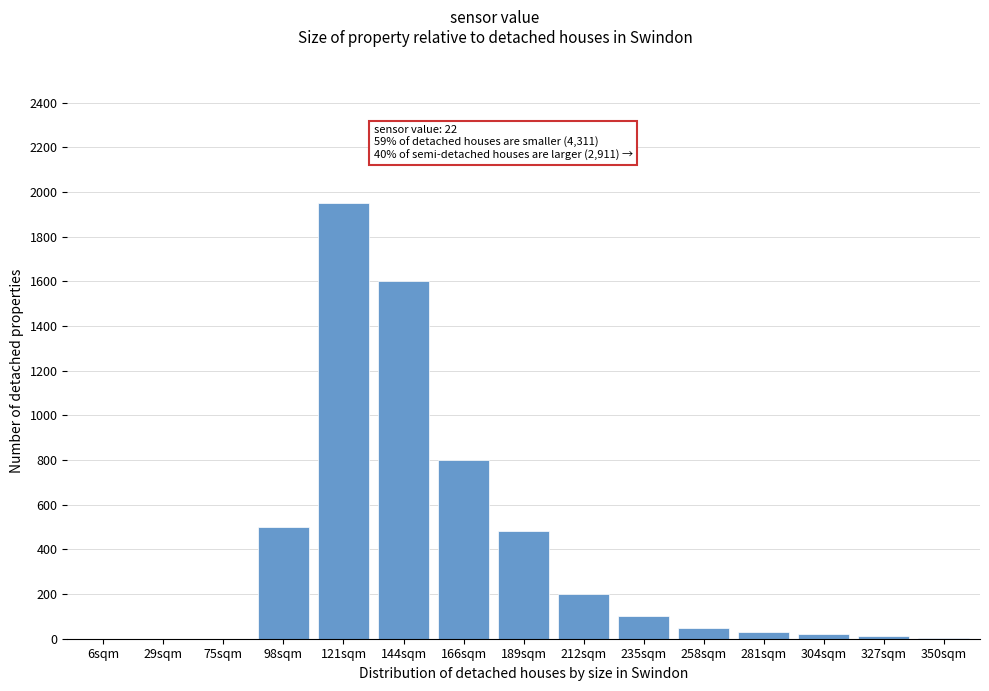

Between 98sqm and 29sqm, which is larger?

98sqm